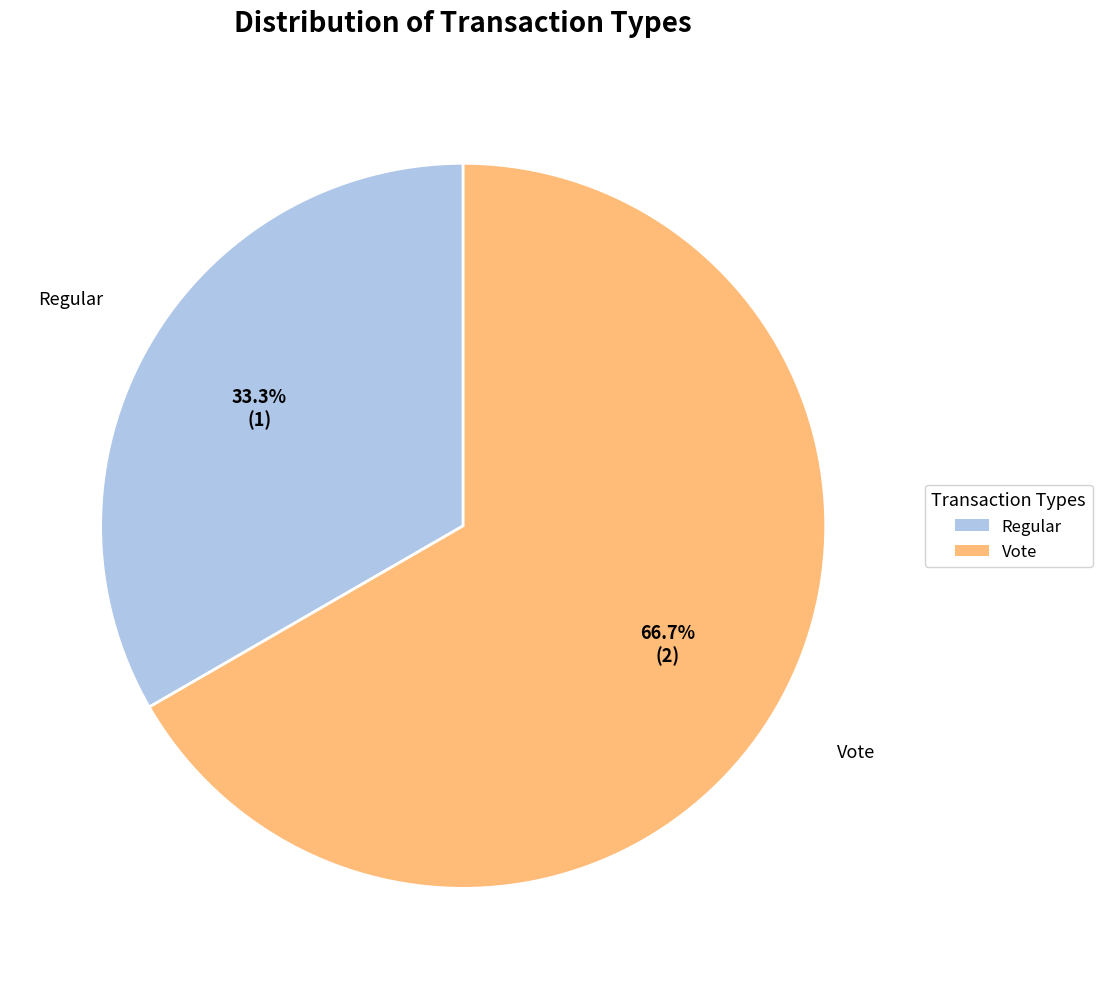

To the nearest percent, what portion does Regular represent?

33%